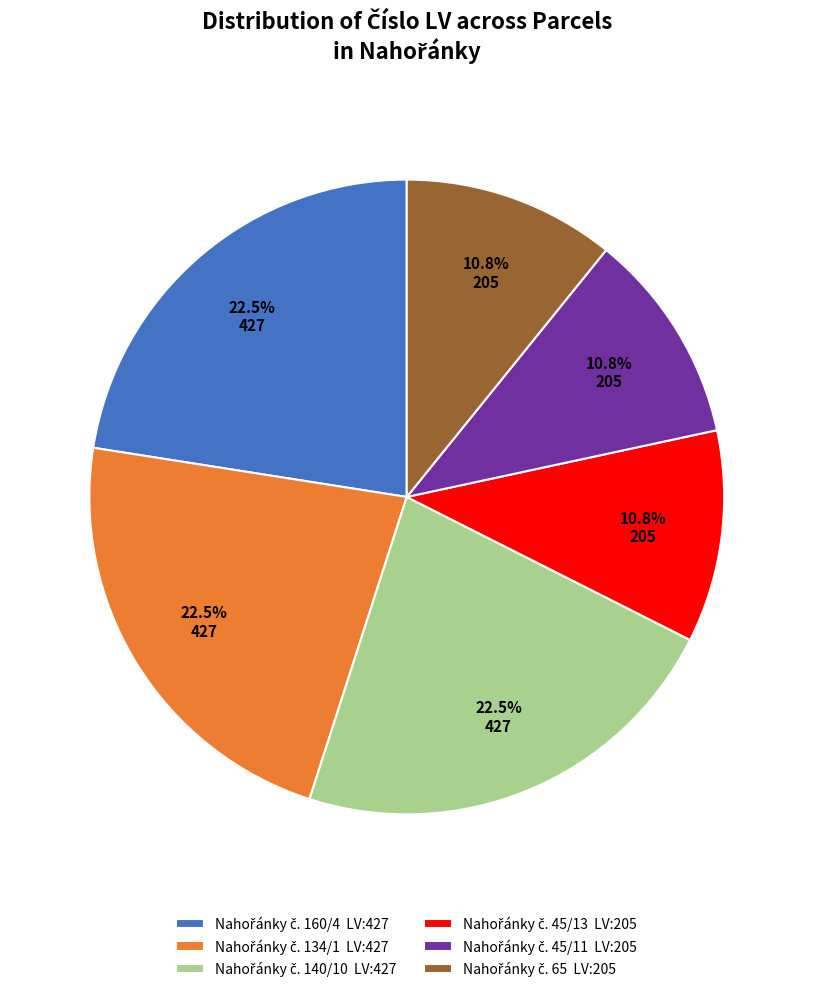

Is there a majority slice in this chart?

No